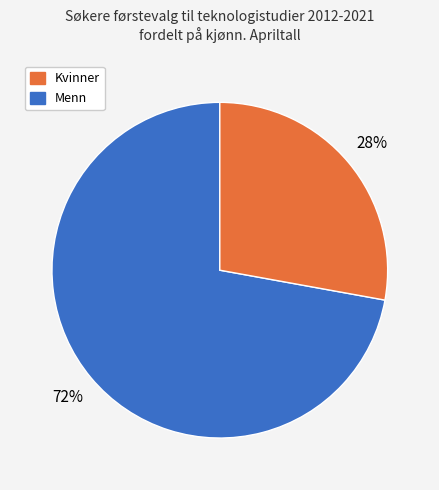

To the nearest percent, what is the average slice percentage?

50%